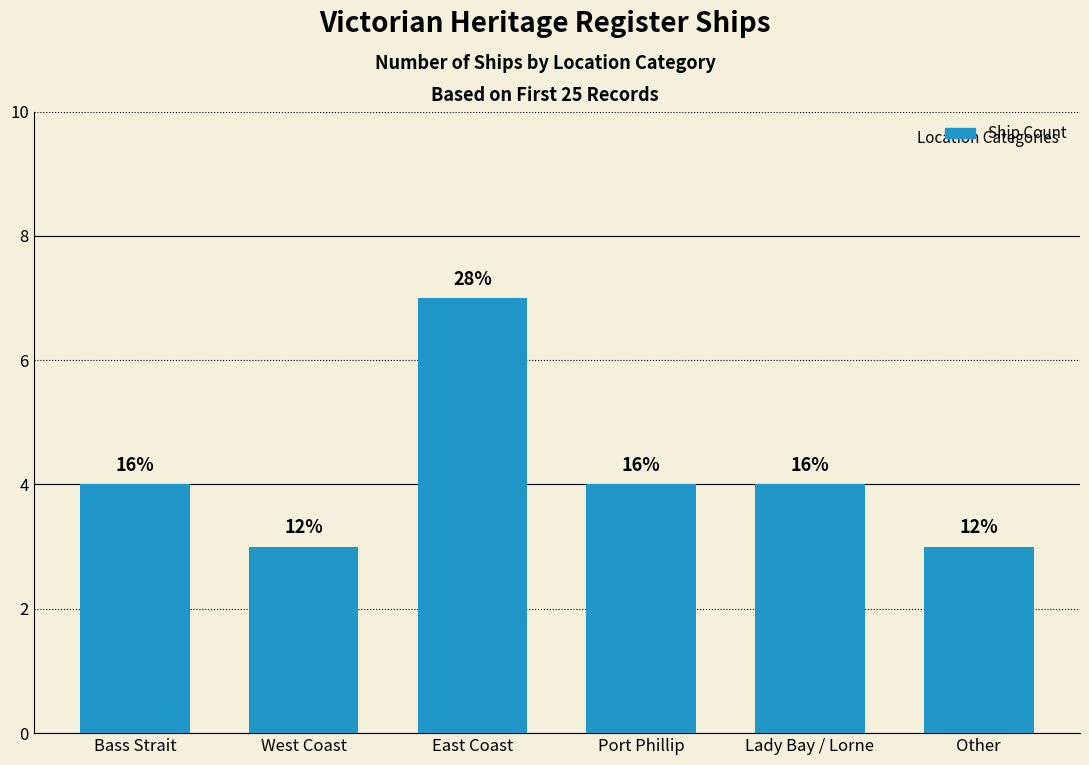

Does the chart contain any negative values?

No